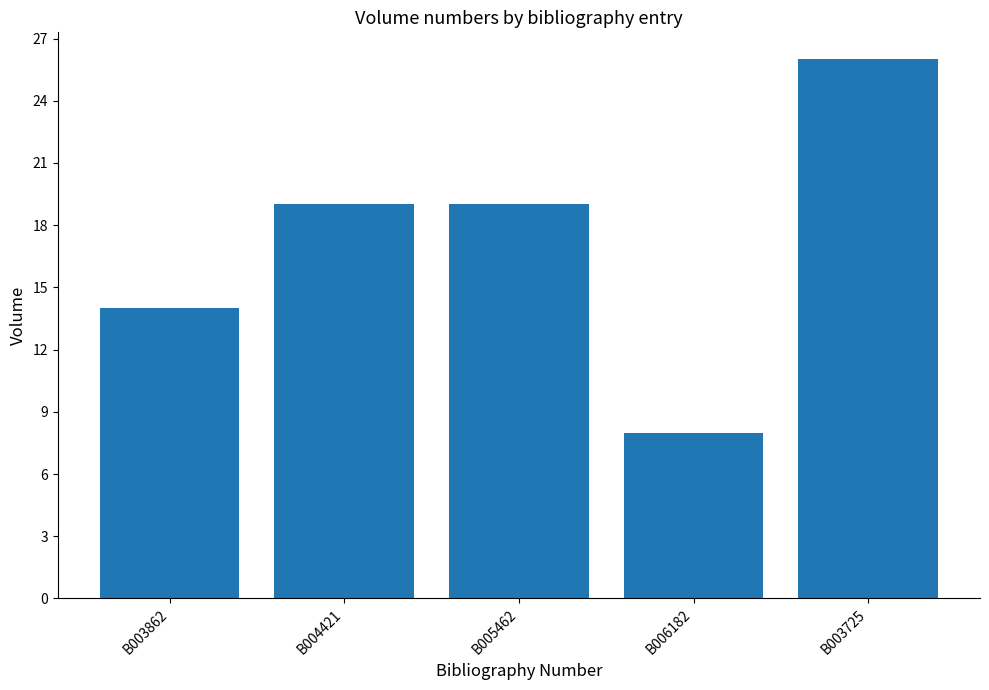

How many bars are there in total?

5